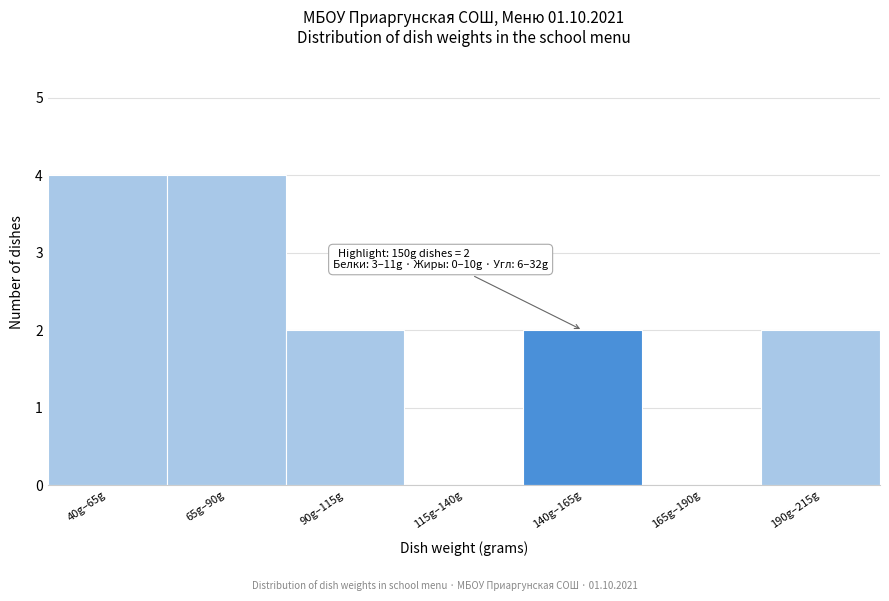

Reading left to right, what are all the values shown in this chart?

40g–65g=4	65g–90g=4	90g–115g=2	115g–140g=0	140g–165g=2	165g–190g=0	190g–215g=2